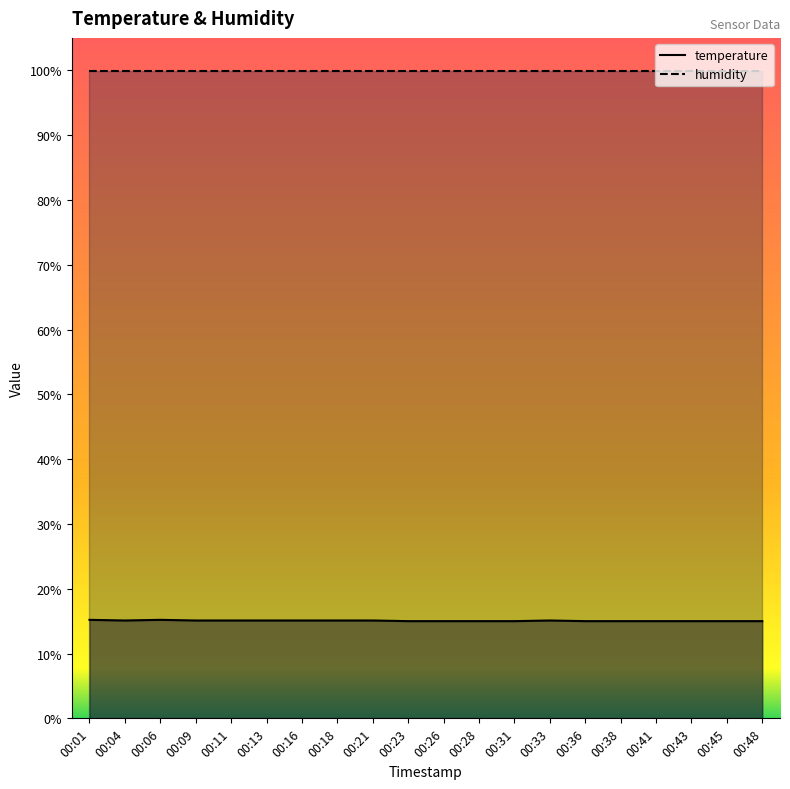

What is the lowest value of the humidity series?

99.9